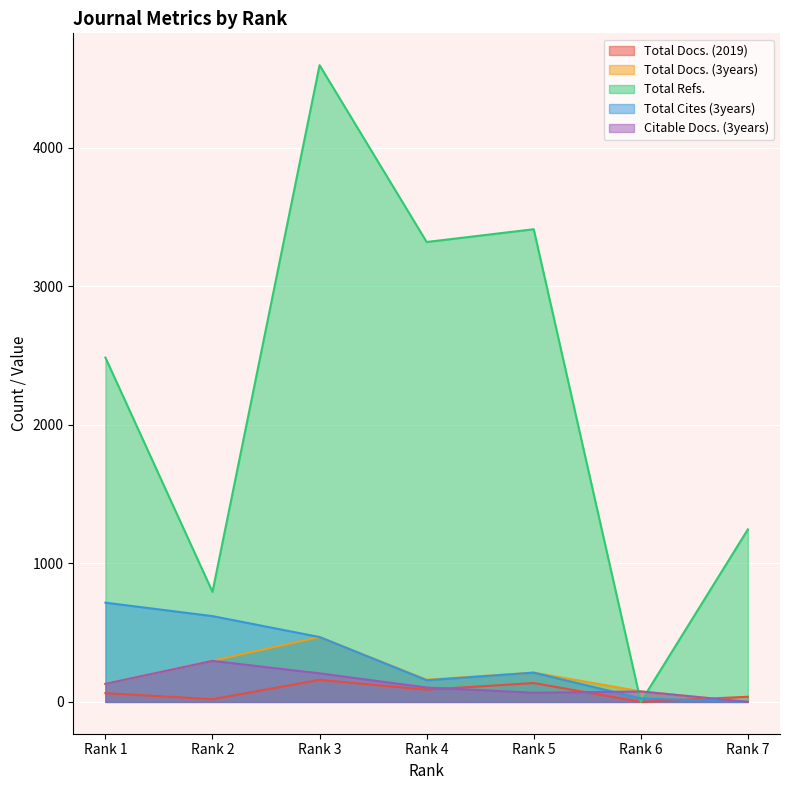

At Rank 7, list the series in order from largest to smallest.

Total Refs., Total Docs. (2019), Total Docs. (3years), Total Cites (3years), Citable Docs. (3years)